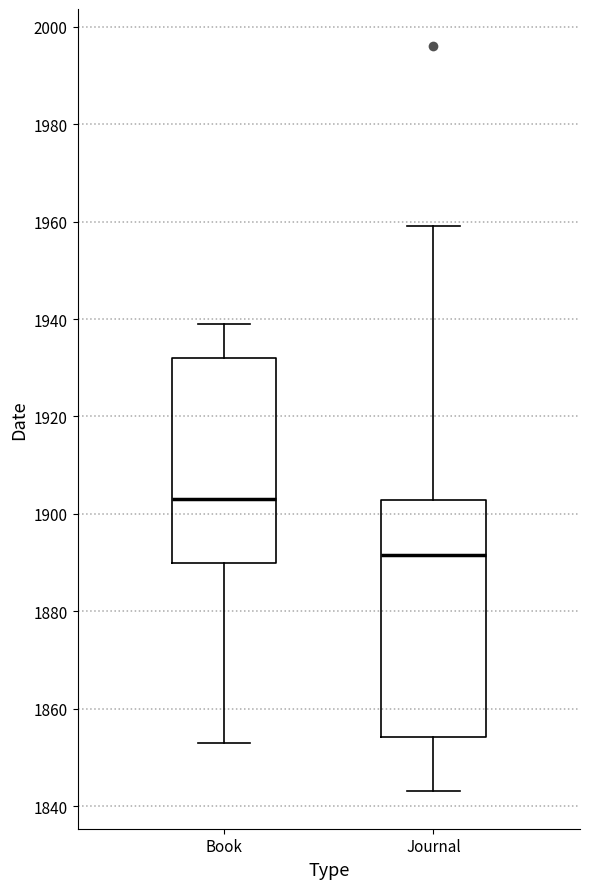

Which box is the tallest, from its lower edge to its upper edge?

Journal